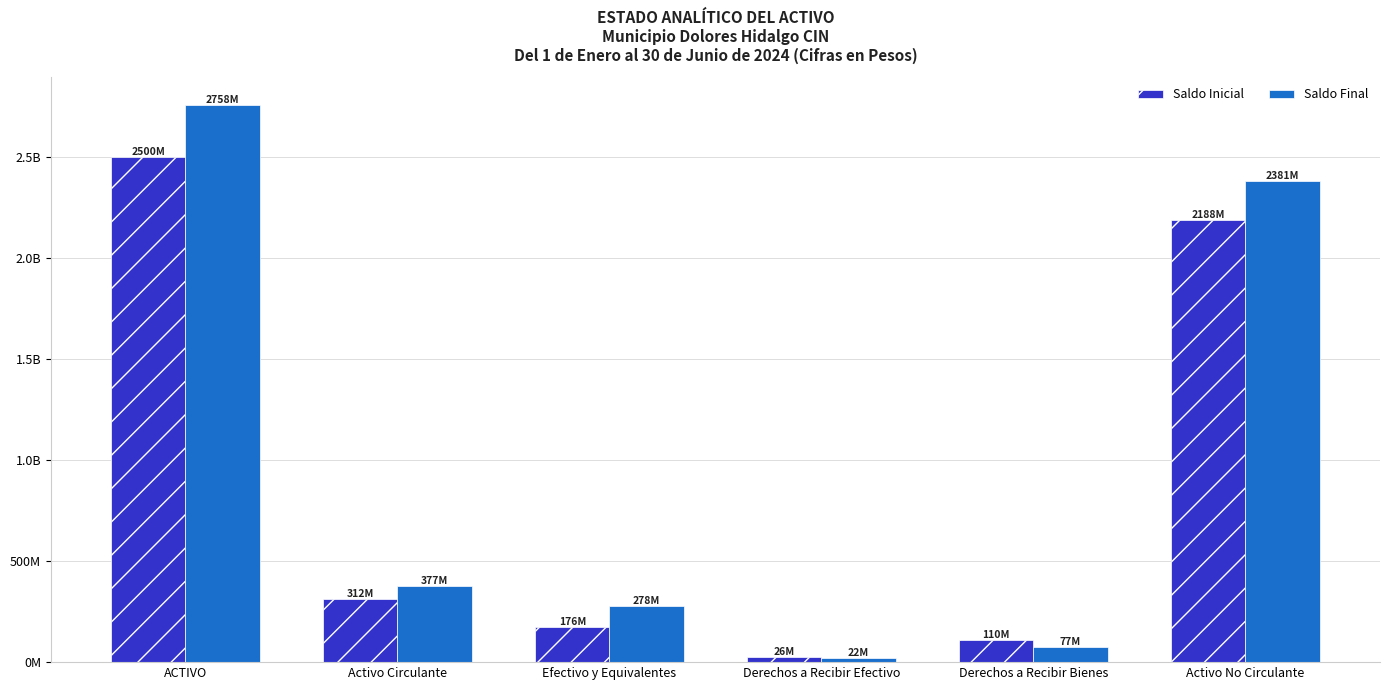

What is the difference between the maximum and minimum values in the Saldo Final series?

2735779129.7